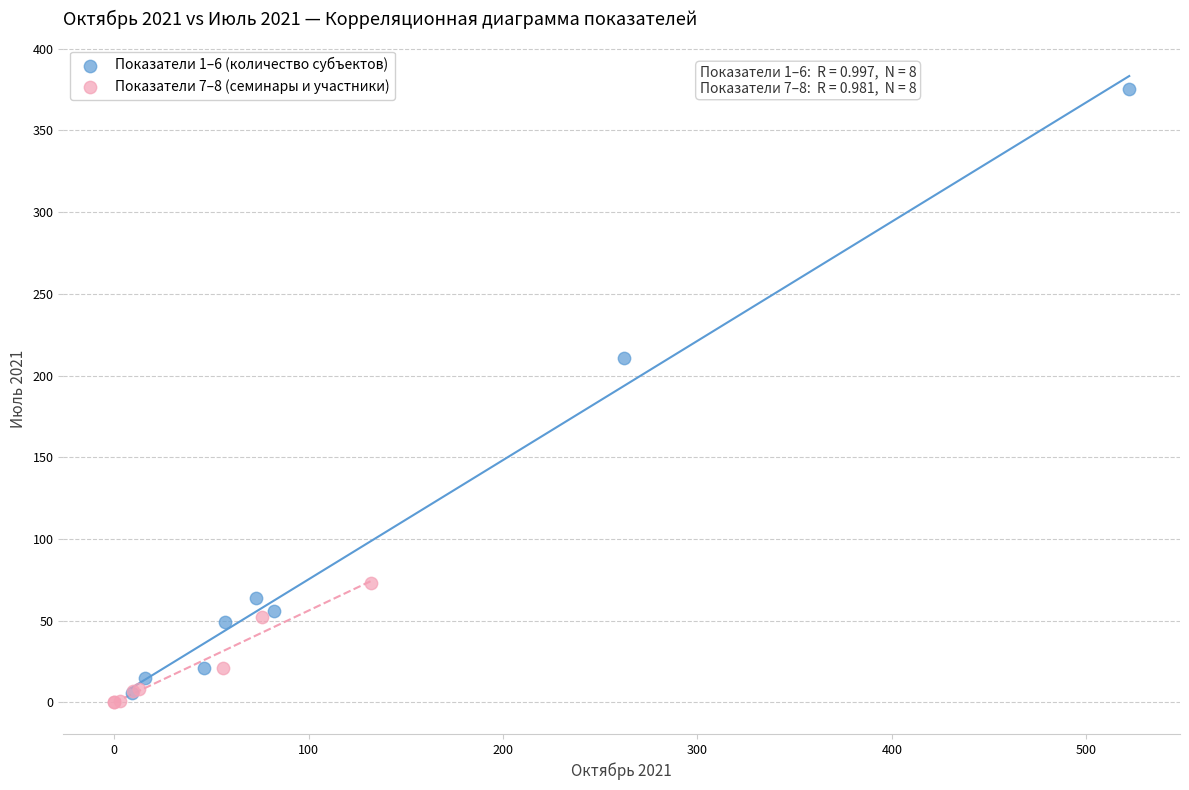

Which series contains the highest Y value?

Показатели 1–6 (количество субъектов)